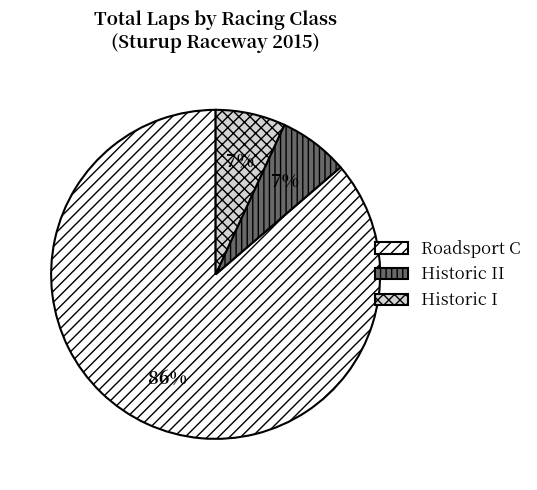

To the nearest percent, what is the difference between the largest and smallest slice percentages?

79%